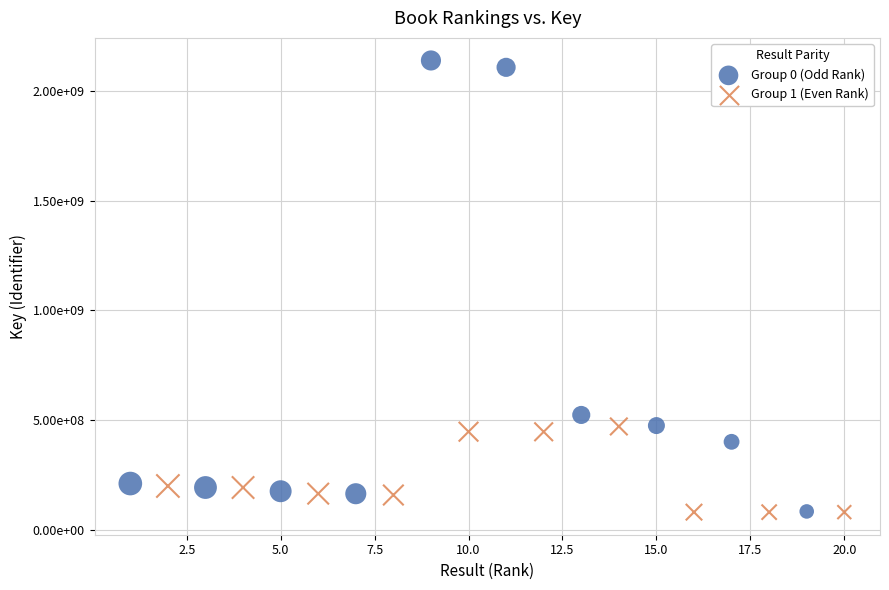

What are all the series names shown in the legend?

Group 0 (Odd Rank), Group 1 (Even Rank)